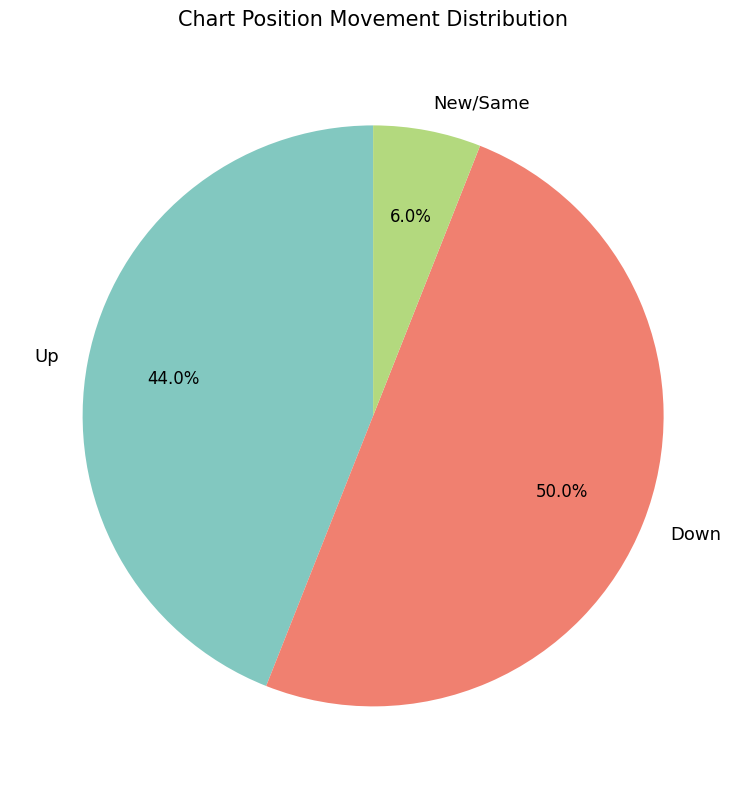

Does New/Same represent more than half of the total?

No